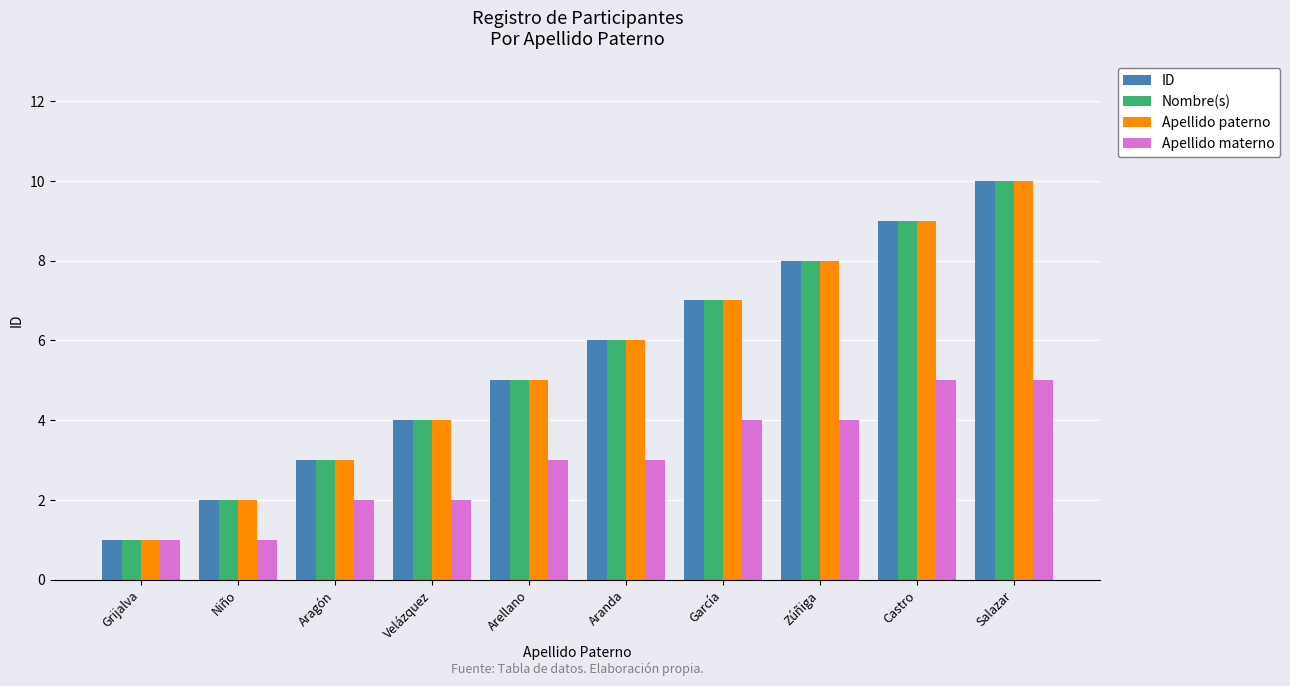

At which category is the sum across all series the highest?

Salazar